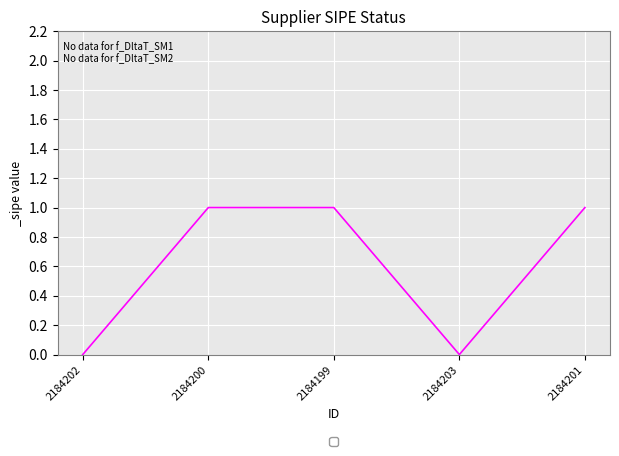

What position from the left is 2184202?

1